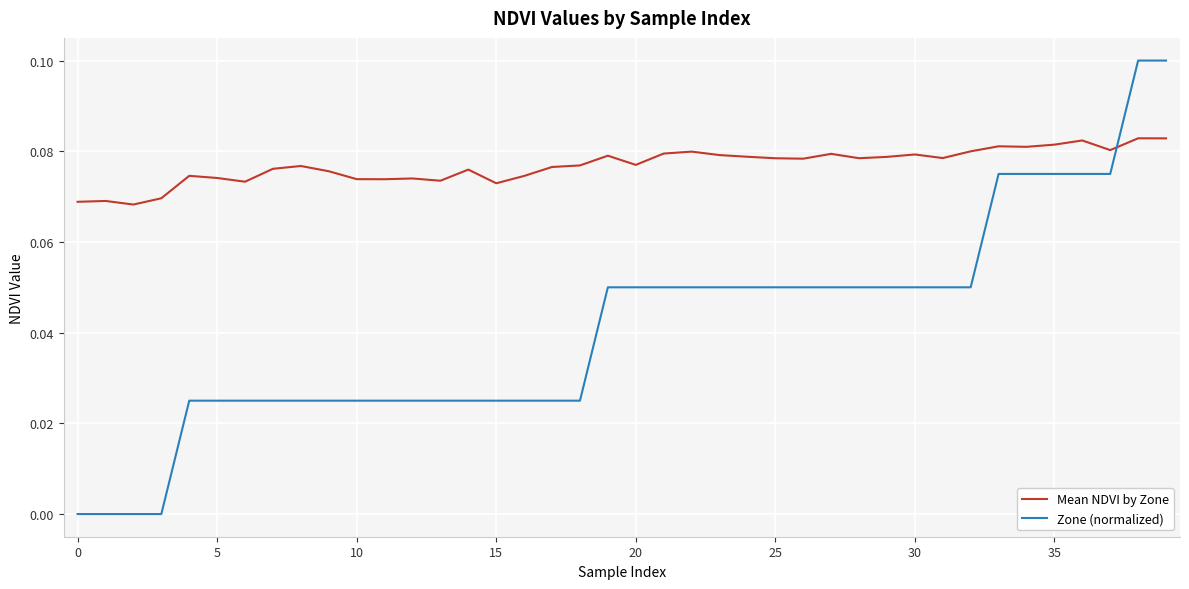

Which series has the largest total across all categories?

Mean NDVI by Zone